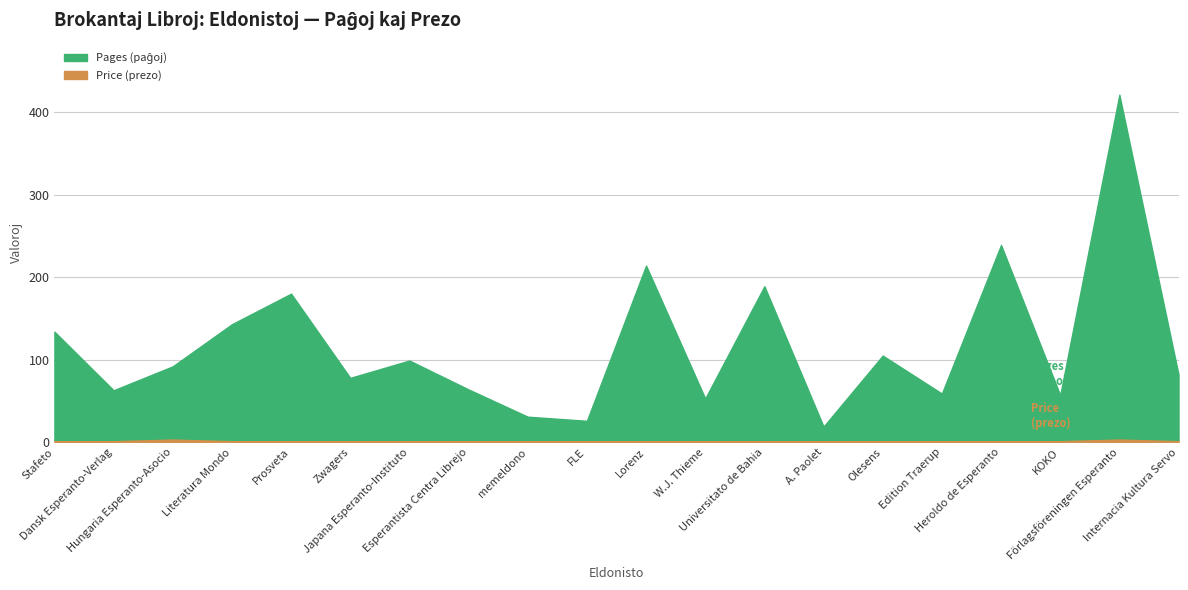

Rank the categories by Pages value from highest to lowest.

Förlagsföreningen Esperanto, Heroldo de Esperanto, Lorenz, Universitato de Bahia, Prosveta, Literatura Mondo, Stafeto, Olesens, Japana Esperanto-Instituto, Hungaria Esperanto-Asocio, Internacia Kultura Servo, Zwagers, Esperantista Centra Librejo, Dansk Esperanto-Verlag, Edition Traerup, KOKO, W.J. Thieme, memeldono, FLE, A. Paolet